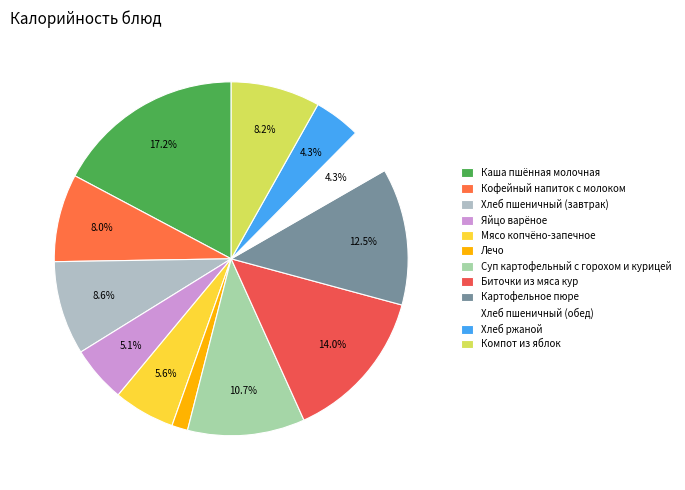

Count the number of slices in the pie.

12